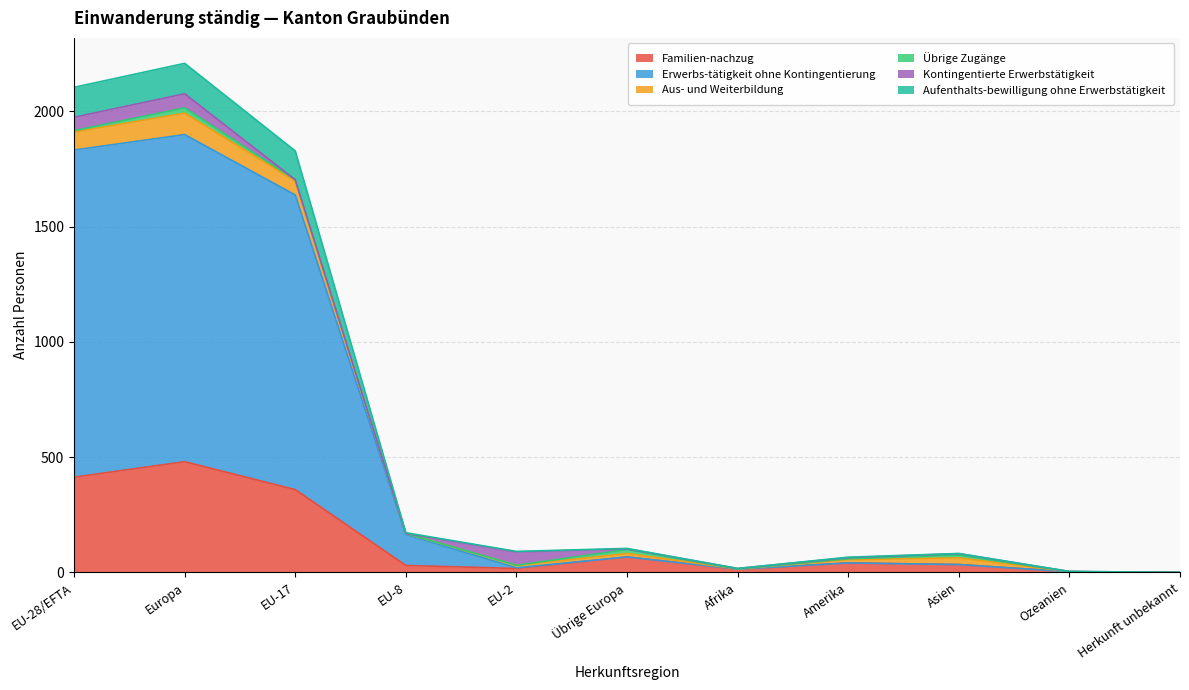

At which label is Familien-nachzug closest to 240?

EU-17